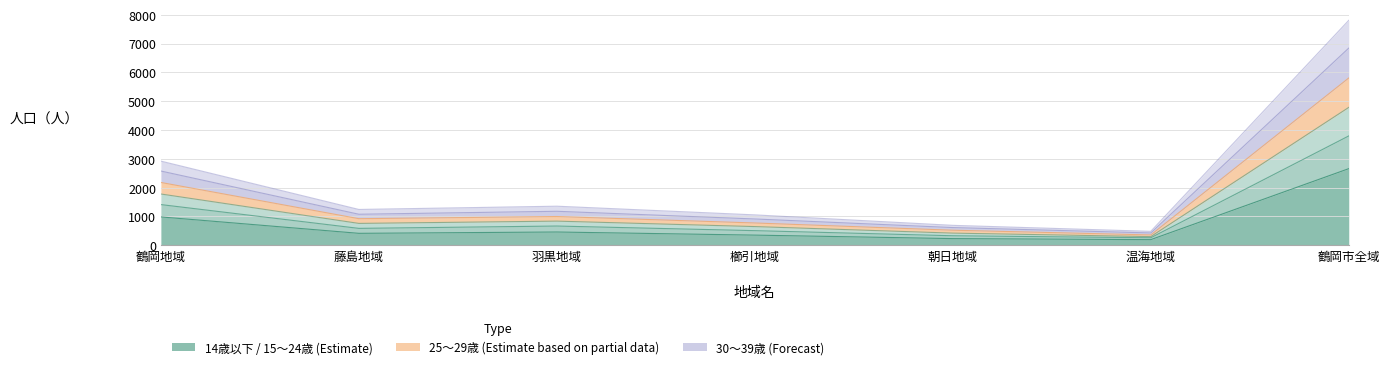

Where does the 14歳以下 series first go above 416?

鶴岡地域